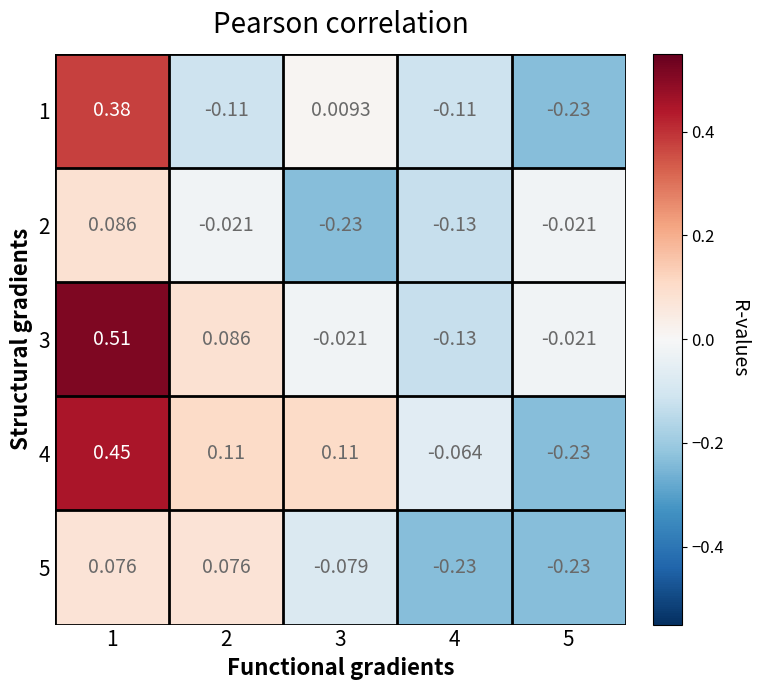

Is the value of 2 at 2 greater than the value of 5 at 2?

No